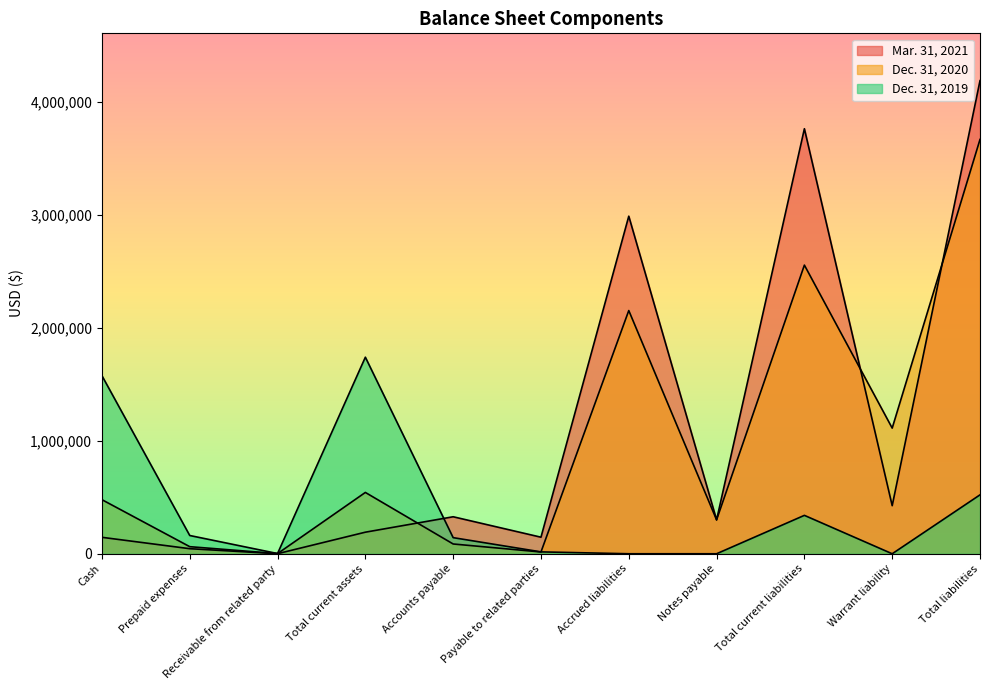

At which category does the chart reach its peak across all series?

Total liabilities